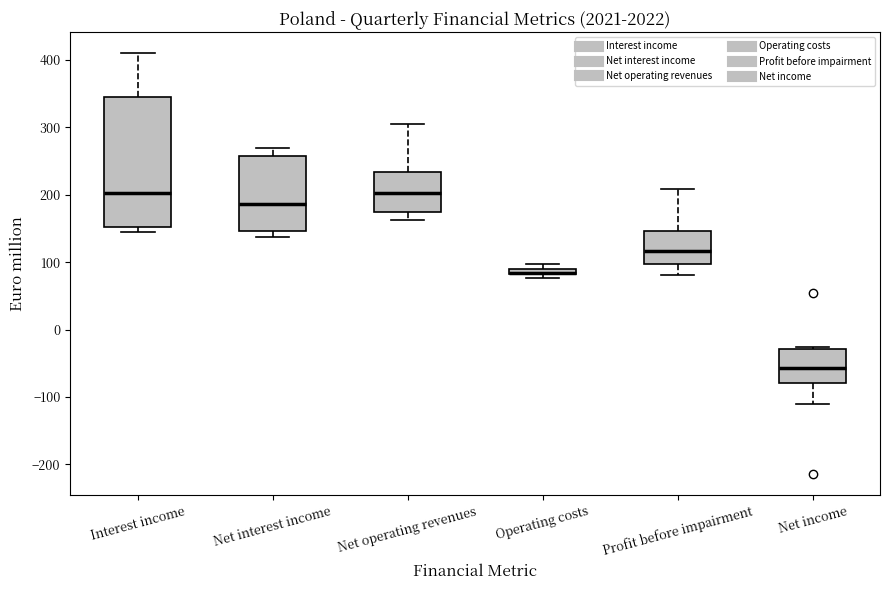

Where does the lower whisker of the box for Net operating revenues end on the y-axis? The values are not printed on the chart, so give them approximately, as read against the axis.

160